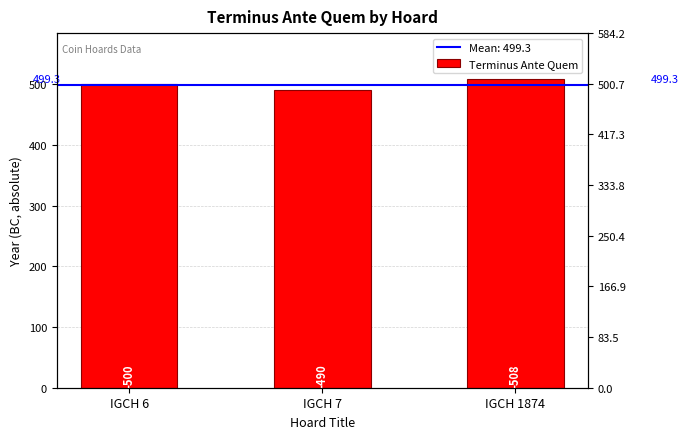

List the labels in order of value, largest first.

IGCH 1874, IGCH 6, IGCH 7